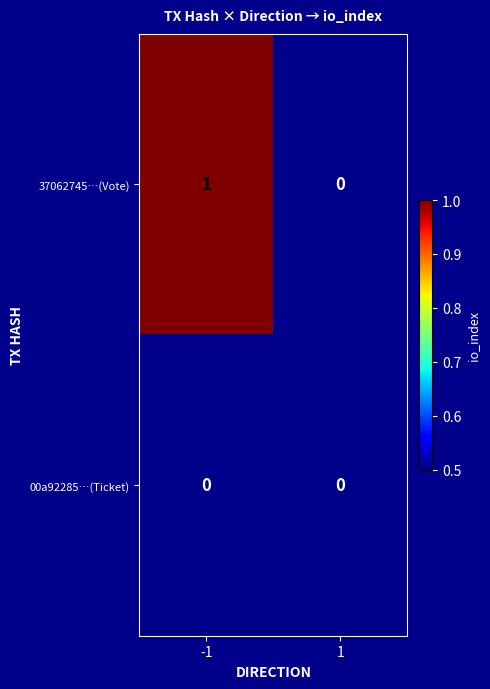

How many categories are shown in the chart?

2